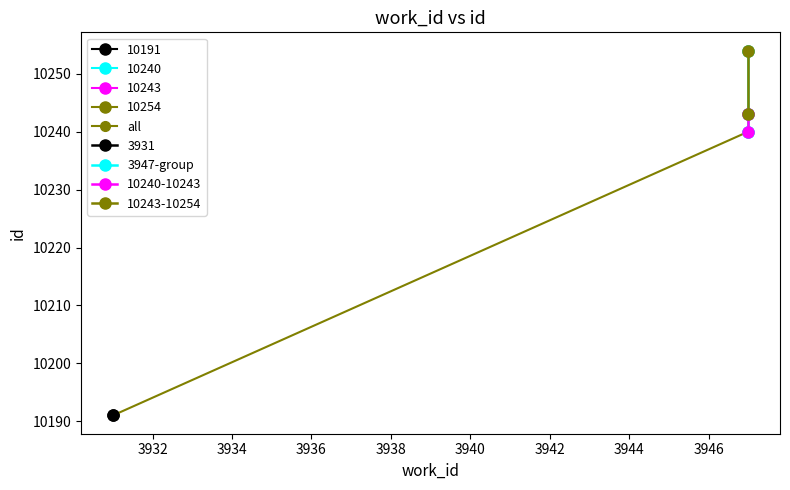

True or false: the data shows 4319 at 3947.

False